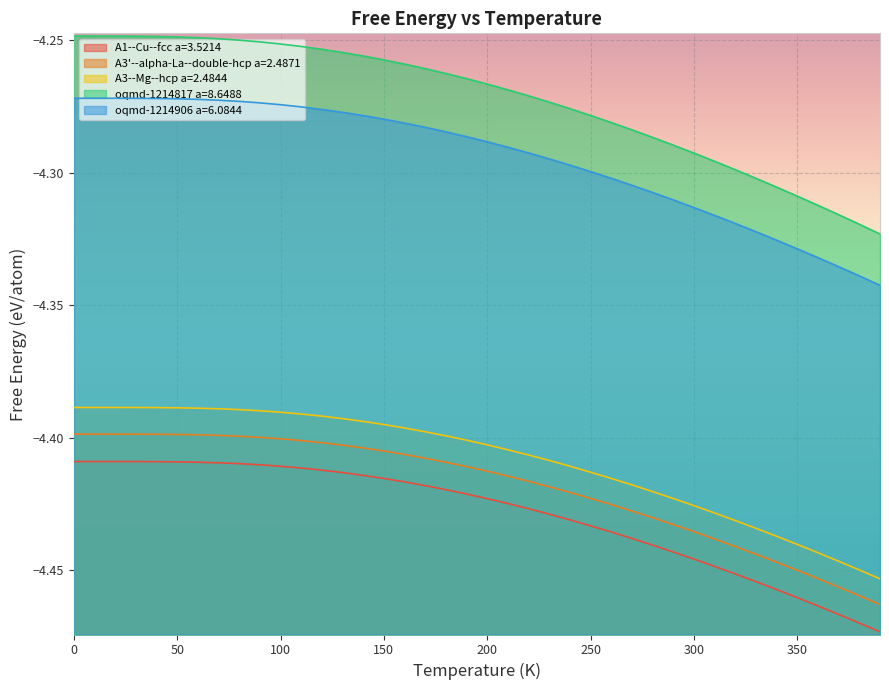

Reading left to right, extract all data points from this chart.

A1--Cu--fcc a=3.5214: -4.4	-4.4	-4.4	-4.4	-4.4	-4.4	-4.4	-4.4	-4.4	-4.4	-4.4	-4.4	-4.4	-4.4	-4.4	-4.4	-4.4	-4.4	-4.4	-4.4	-4.4	-4.4	-4.4	-4.4	-4.4	-4.4	-4.4	-4.4	-4.4	-4.4	-4.4	-4.4	-4.5	-4.5	-4.5	-4.5	-4.5	-4.5	-4.5	-4.5
A3'--alpha-La--double-hcp a=2.4871: -4.4	-4.4	-4.4	-4.4	-4.4	-4.4	-4.4	-4.4	-4.4	-4.4	-4.4	-4.4	-4.4	-4.4	-4.4	-4.4	-4.4	-4.4	-4.4	-4.4	-4.4	-4.4	-4.4	-4.4	-4.4	-4.4	-4.4	-4.4	-4.4	-4.4	-4.4	-4.4	-4.4	-4.4	-4.4	-4.5	-4.5	-4.5	-4.5	-4.5
A3--Mg--hcp a=2.4844: -4.4	-4.4	-4.4	-4.4	-4.4	-4.4	-4.4	-4.4	-4.4	-4.4	-4.4	-4.4	-4.4	-4.4	-4.4	-4.4	-4.4	-4.4	-4.4	-4.4	-4.4	-4.4	-4.4	-4.4	-4.4	-4.4	-4.4	-4.4	-4.4	-4.4	-4.4	-4.4	-4.4	-4.4	-4.4	-4.4	-4.4	-4.4	-4.4	-4.5
oqmd-1214817 a=8.6488: -4.2	-4.2	-4.2	-4.2	-4.2	-4.2	-4.2	-4.2	-4.2	-4.3	-4.3	-4.3	-4.3	-4.3	-4.3	-4.3	-4.3	-4.3	-4.3	-4.3	-4.3	-4.3	-4.3	-4.3	-4.3	-4.3	-4.3	-4.3	-4.3	-4.3	-4.3	-4.3	-4.3	-4.3	-4.3	-4.3	-4.3	-4.3	-4.3	-4.3
oqmd-1214906 a=6.0844: -4.3	-4.3	-4.3	-4.3	-4.3	-4.3	-4.3	-4.3	-4.3	-4.3	-4.3	-4.3	-4.3	-4.3	-4.3	-4.3	-4.3	-4.3	-4.3	-4.3	-4.3	-4.3	-4.3	-4.3	-4.3	-4.3	-4.3	-4.3	-4.3	-4.3	-4.3	-4.3	-4.3	-4.3	-4.3	-4.3	-4.3	-4.3	-4.3	-4.3